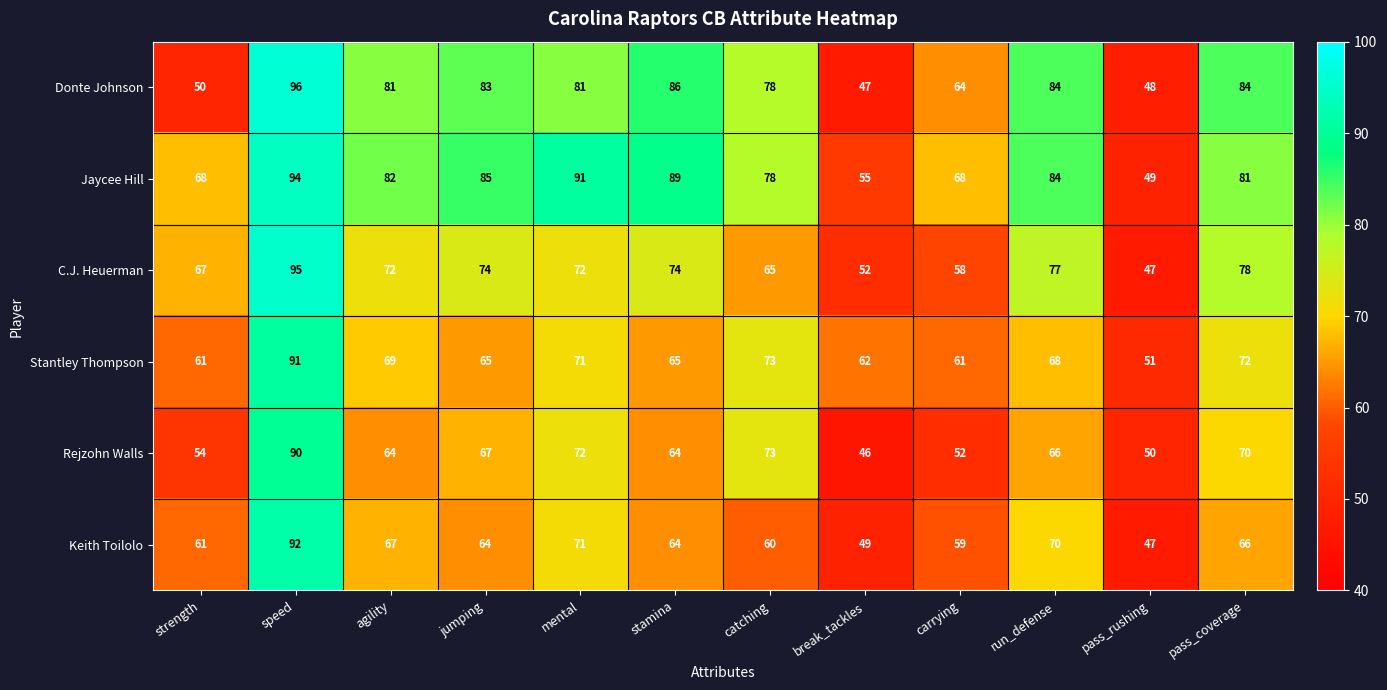

Which series has the largest total across all categories?

Jaycee Hill